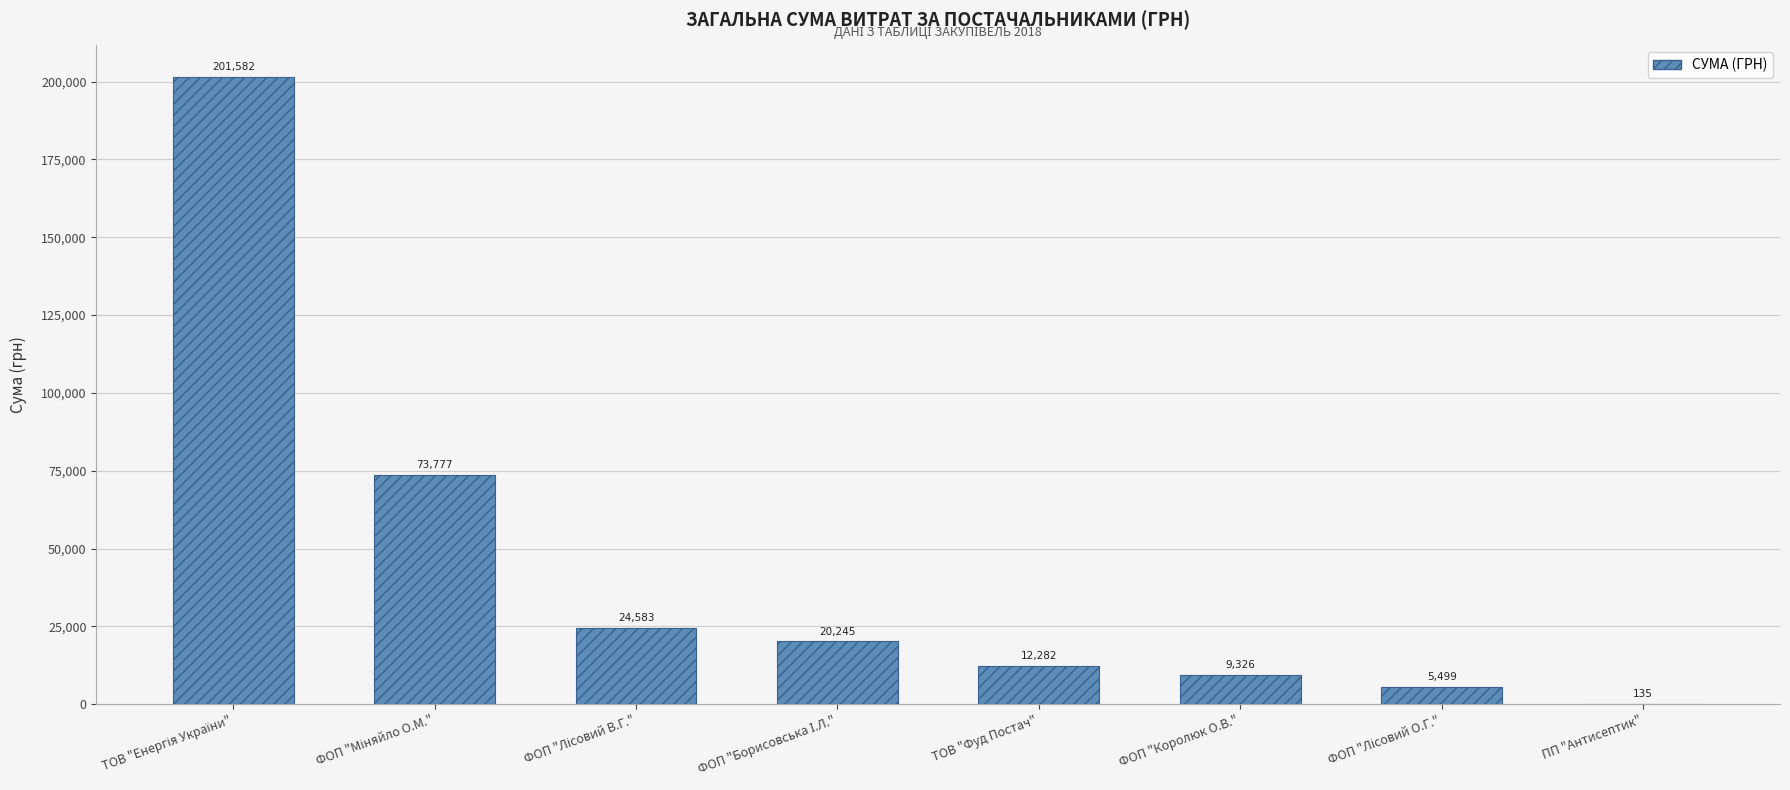

Does the chart contain stacked bars?

No